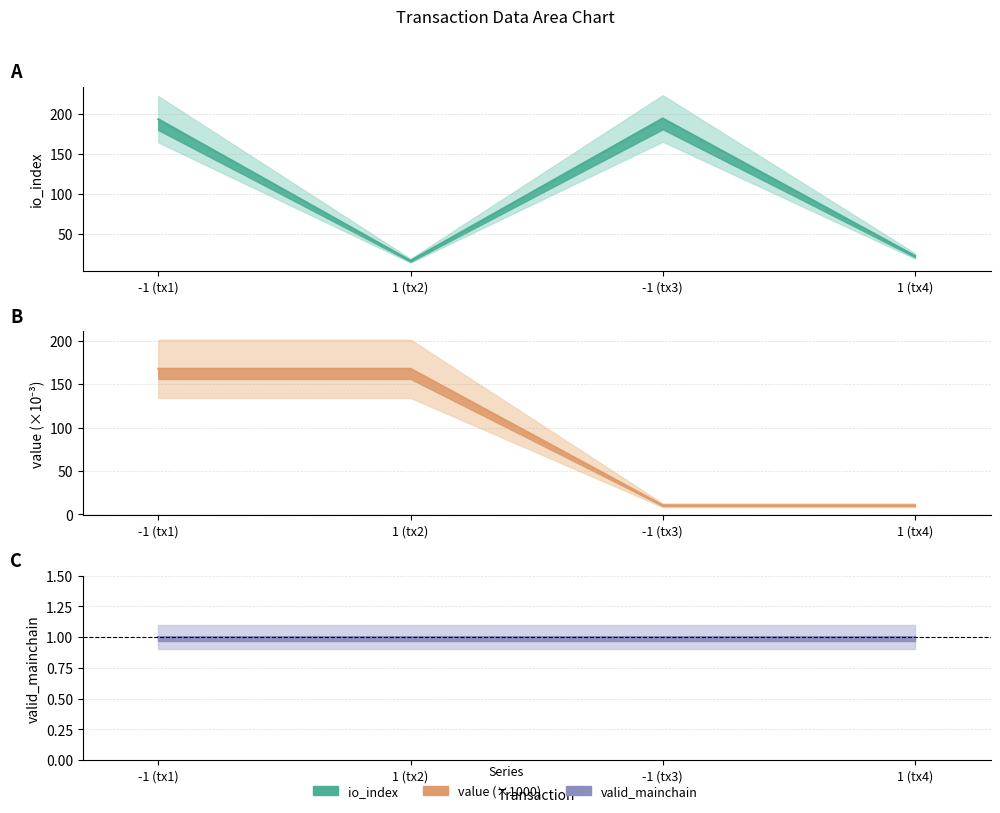

True or false: io_index (line) and valid_mainchain (line) intersect in this chart.

False